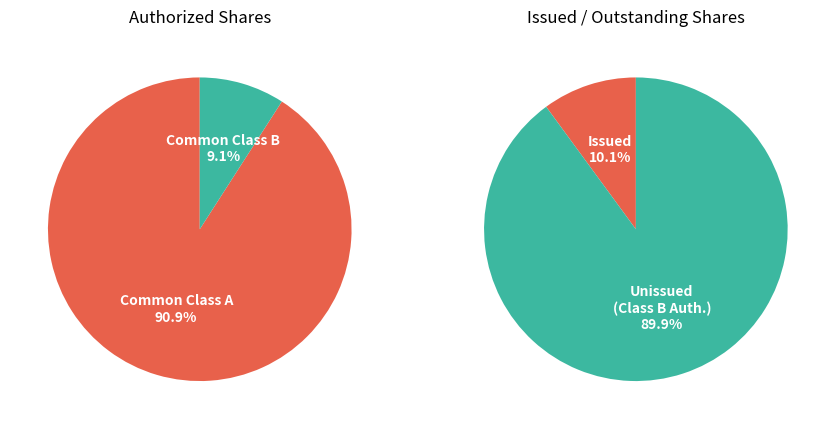

What is the majority slice?

Common Class A